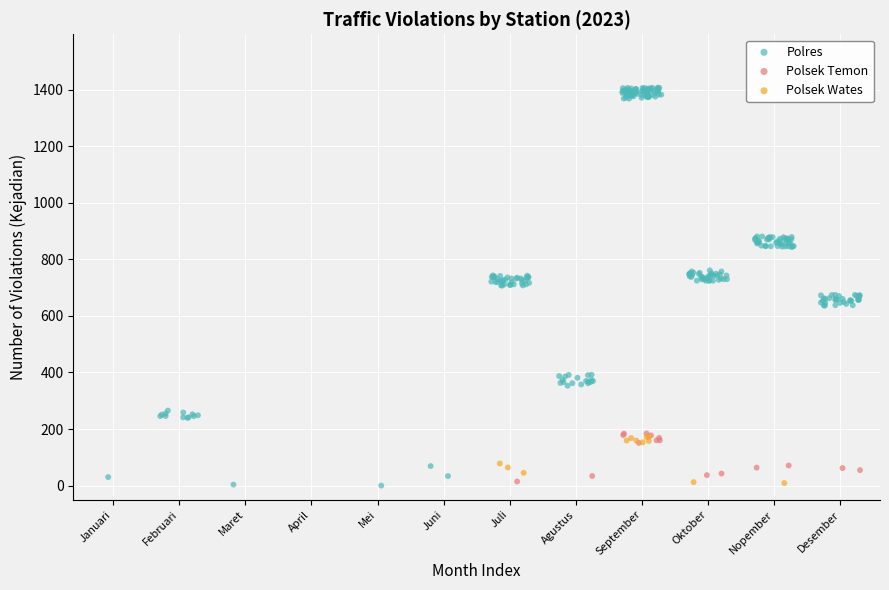

What are all the series names shown in the legend?

Polres, Polsek Temon, Polsek Wates